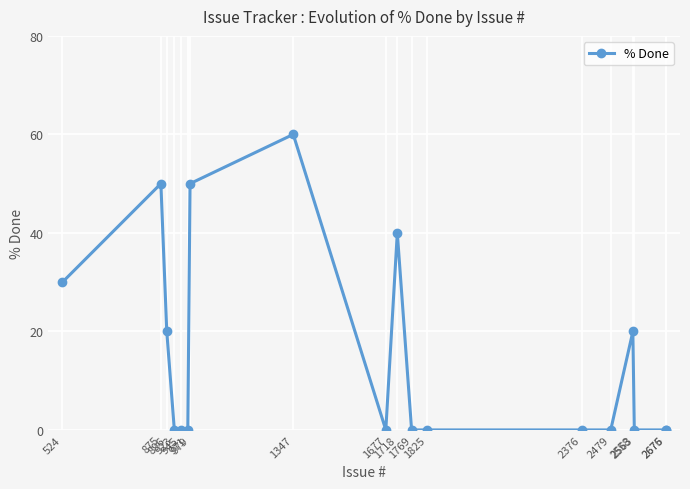

How many lines are shown in the chart?

1